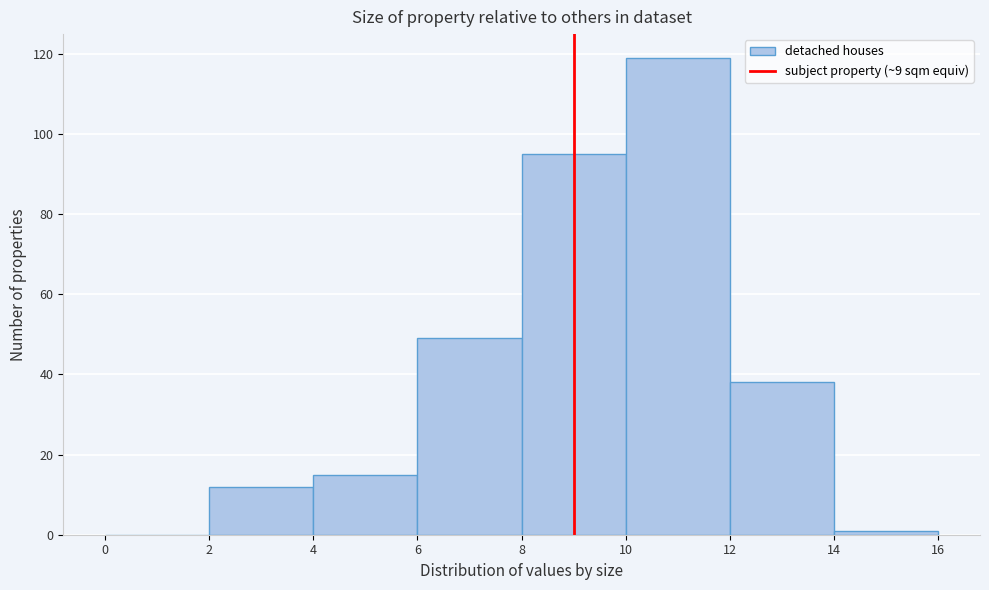

Reading left to right, list every bar in this chart as the range it spans on the x-axis followed by its height. The values are not printed on the chart, so give them approximately, as read against the axis.

0 to 2: 0
2 to 4: 12
4 to 6: 16
6 to 8: 50
8 to 10: 96
10 to 12: 120
12 to 14: 38
14 to 16: under 2